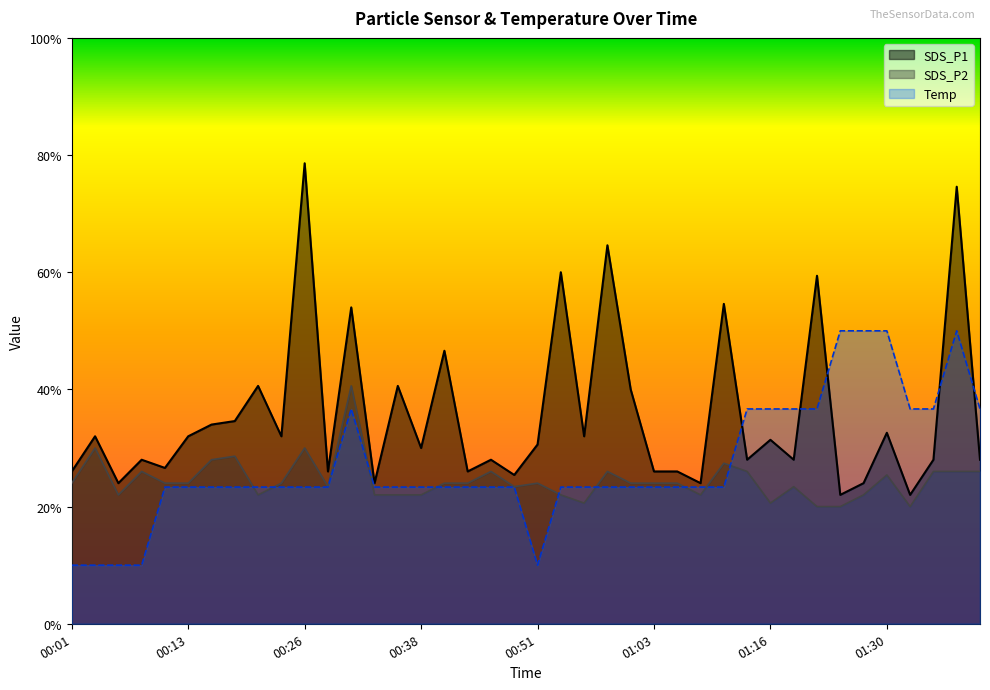

At which category does SDS_P1 reach its first local valley?

00:06